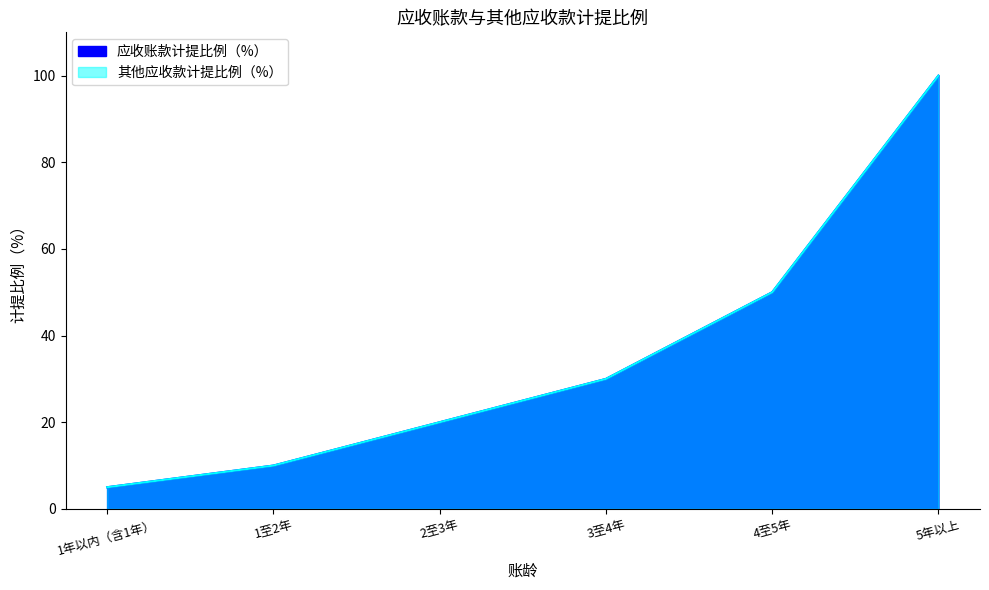

How many data points in 应收账款计提比例（%） are less than 30?

3